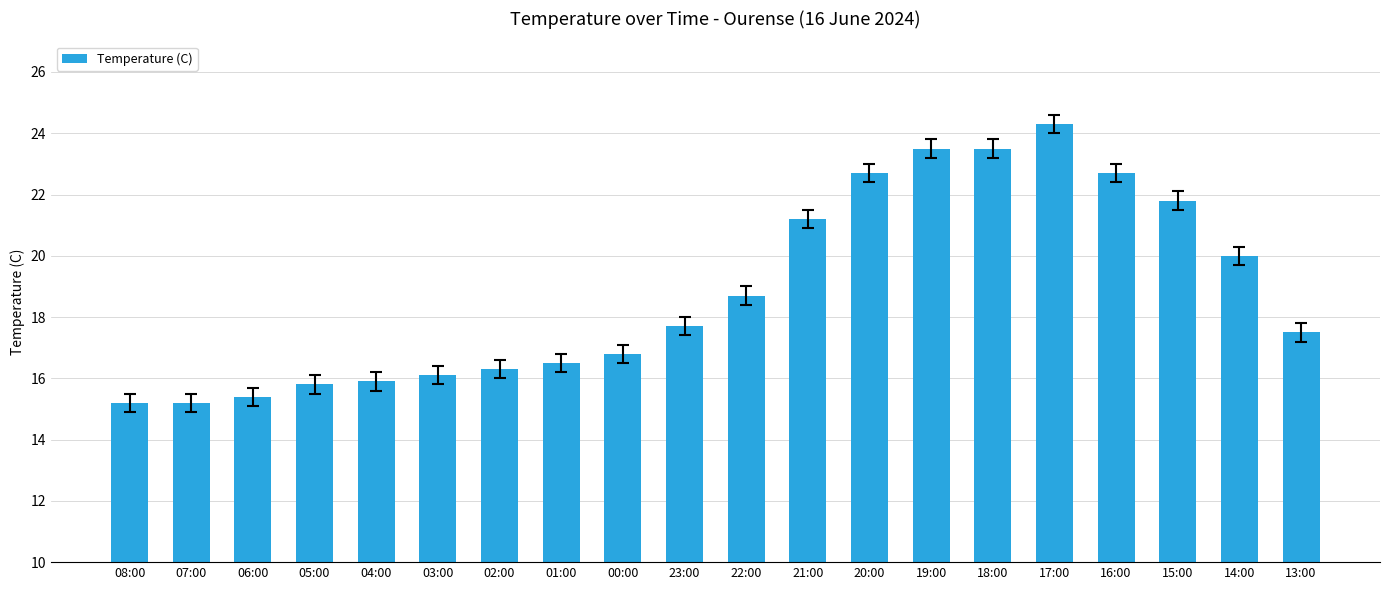

What is the sum of all values?

376.8